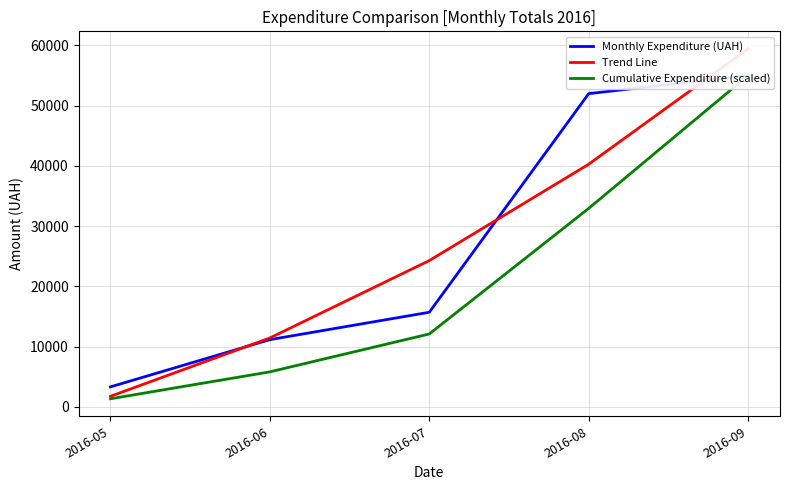

At which category does the chart reach its peak across all series?

2016-09